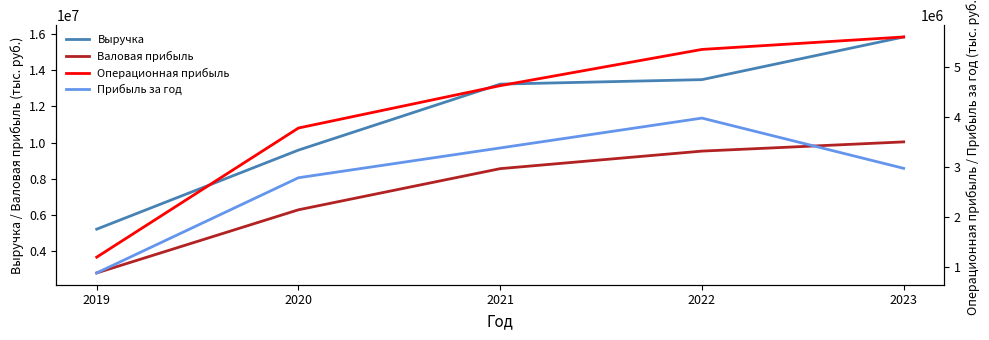

What are all the series names shown in the legend?

Выручка, Валовая прибыль, Операционная прибыль, Прибыль за год